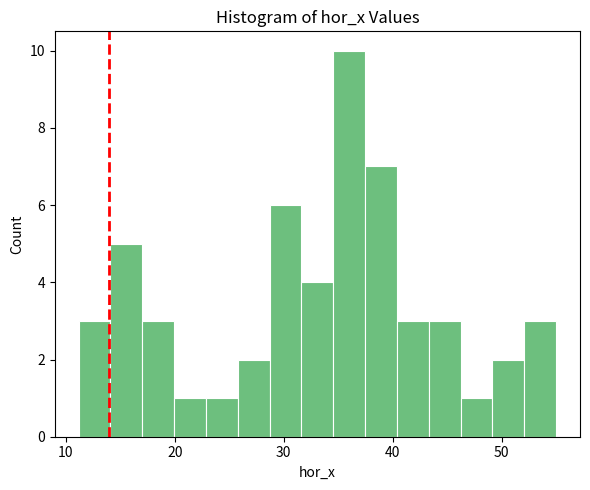

Around what value on the x-axis is the tallest bar? Give the approximate position of its centre, as read against the axis.

36